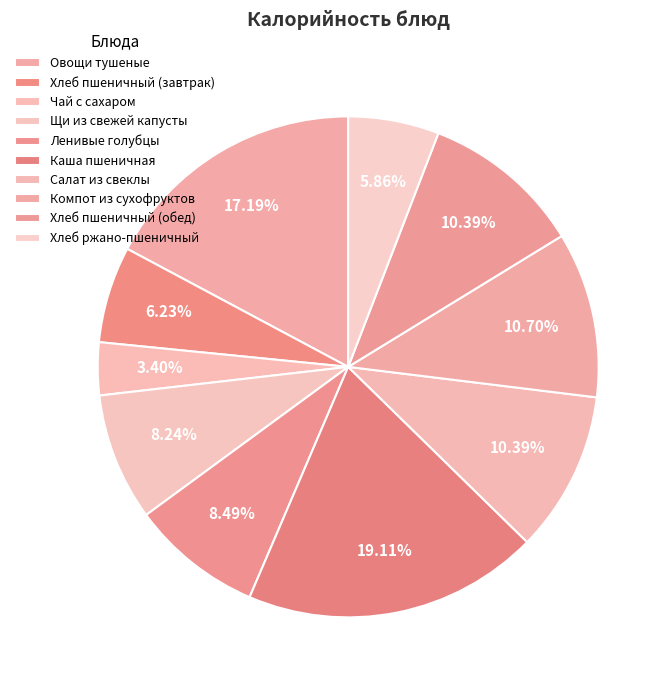

How many slices are in this pie chart?

10